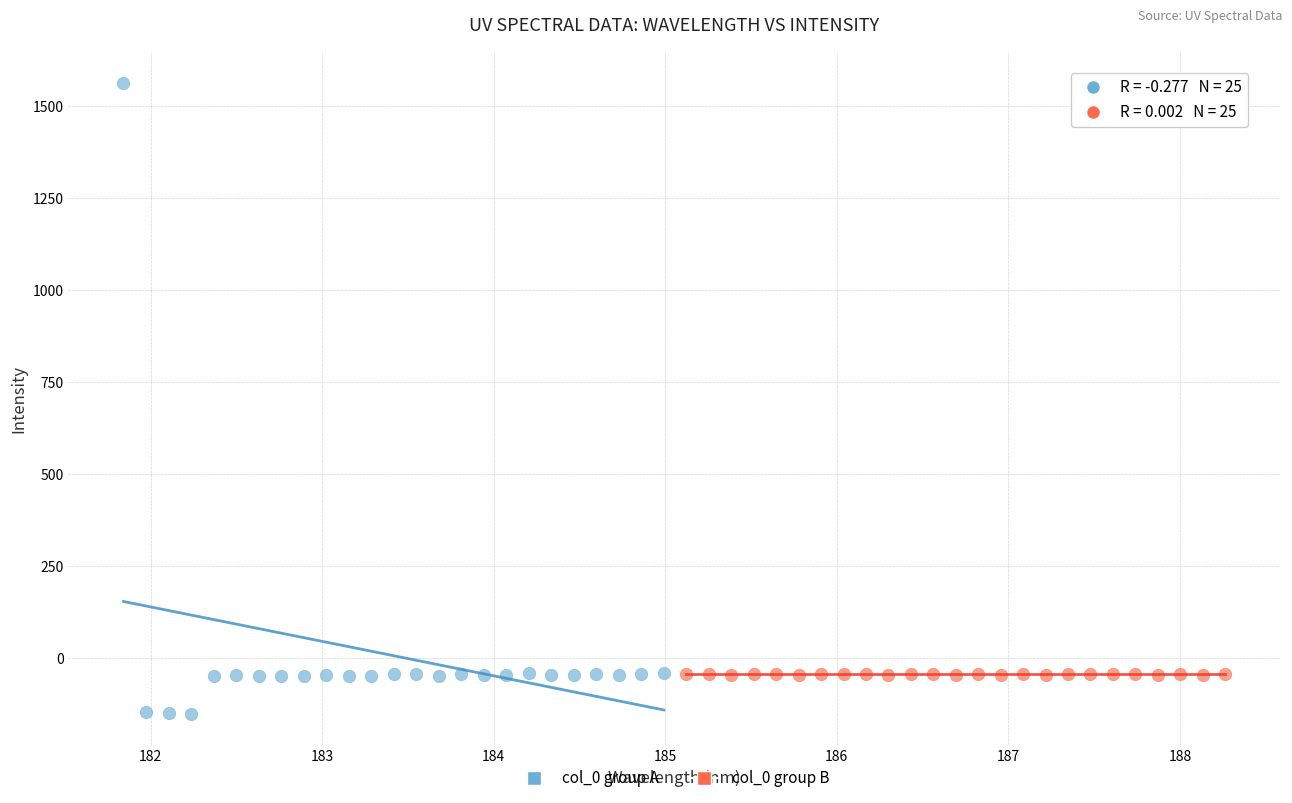

Which series reaches the minimum Y coordinate?

col_0 group A